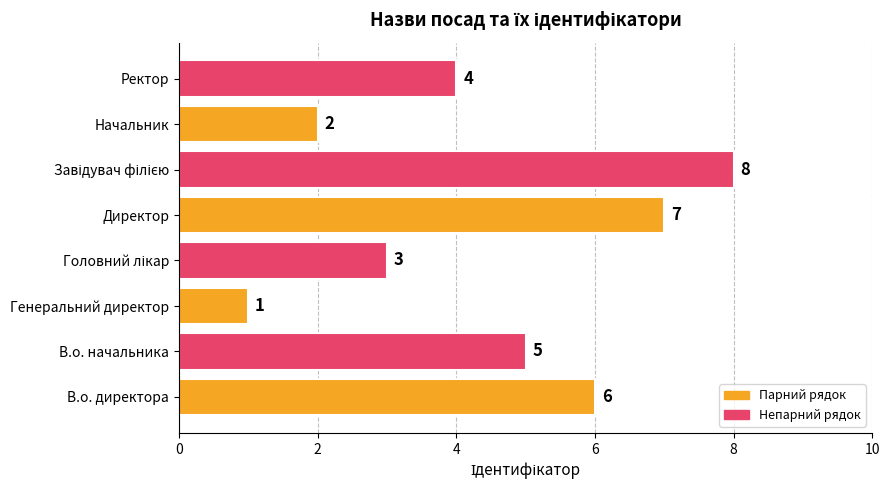

What is the sum of all values?

36